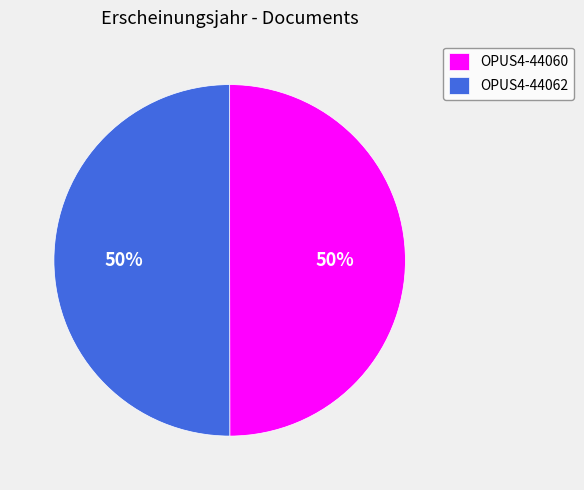

Count the number of slices in the pie.

2